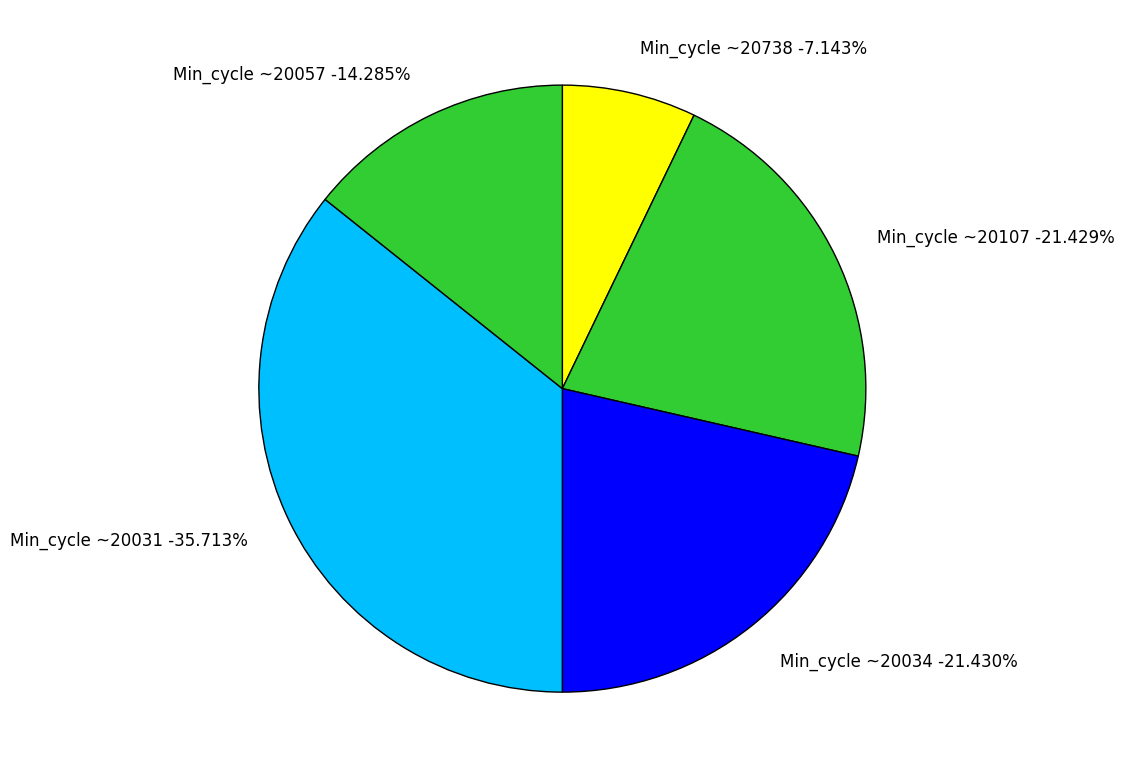

Does 20031 account for over 50% of the chart?

No